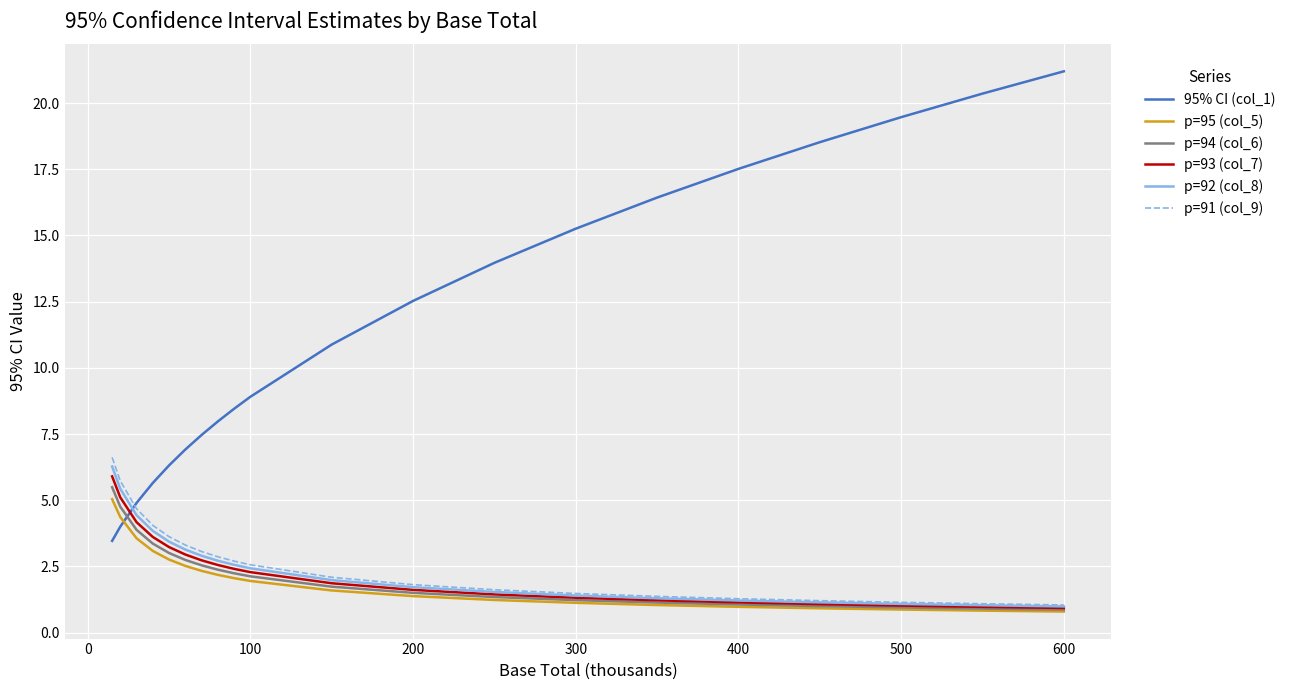

Which series has the widest spread of values?

95% CI (col_1)